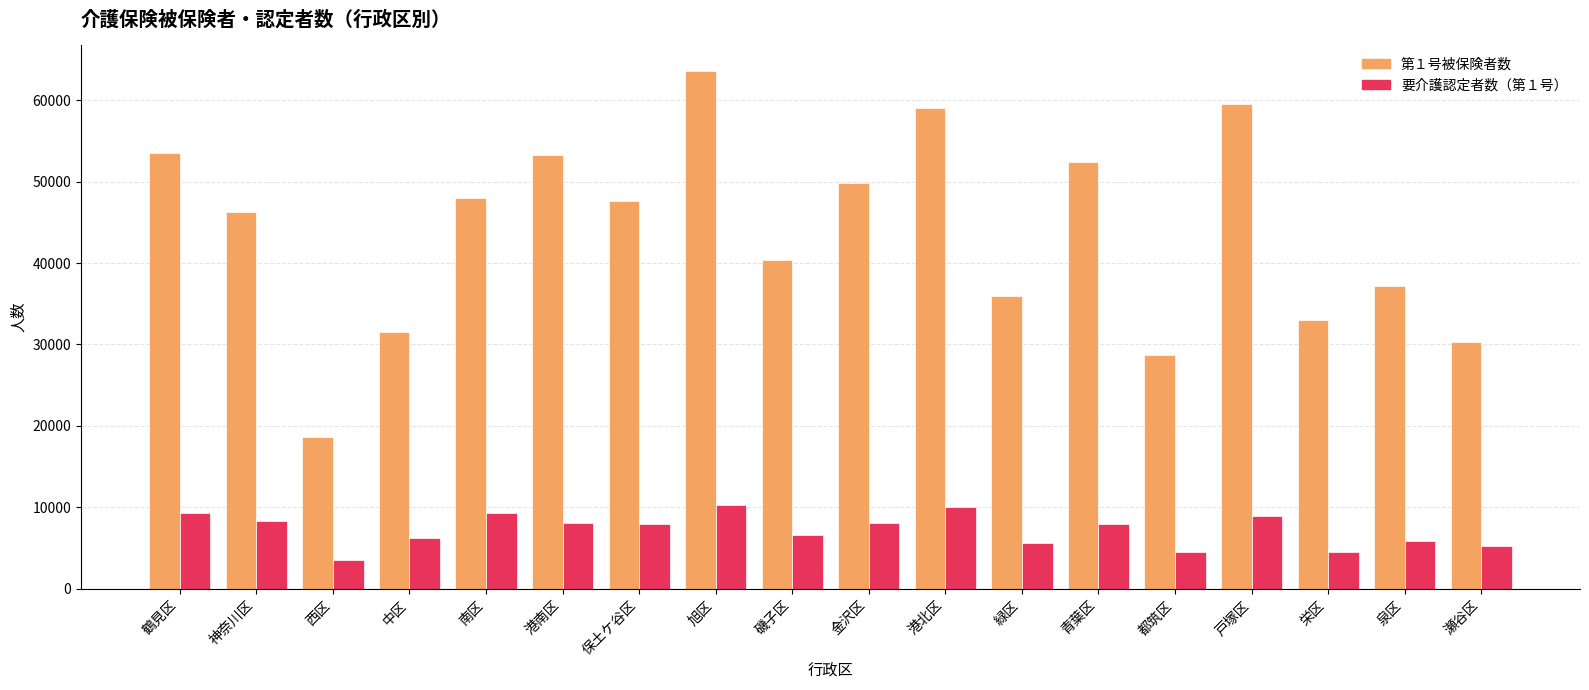

At how many categories does at least one series exceed 57416?

3